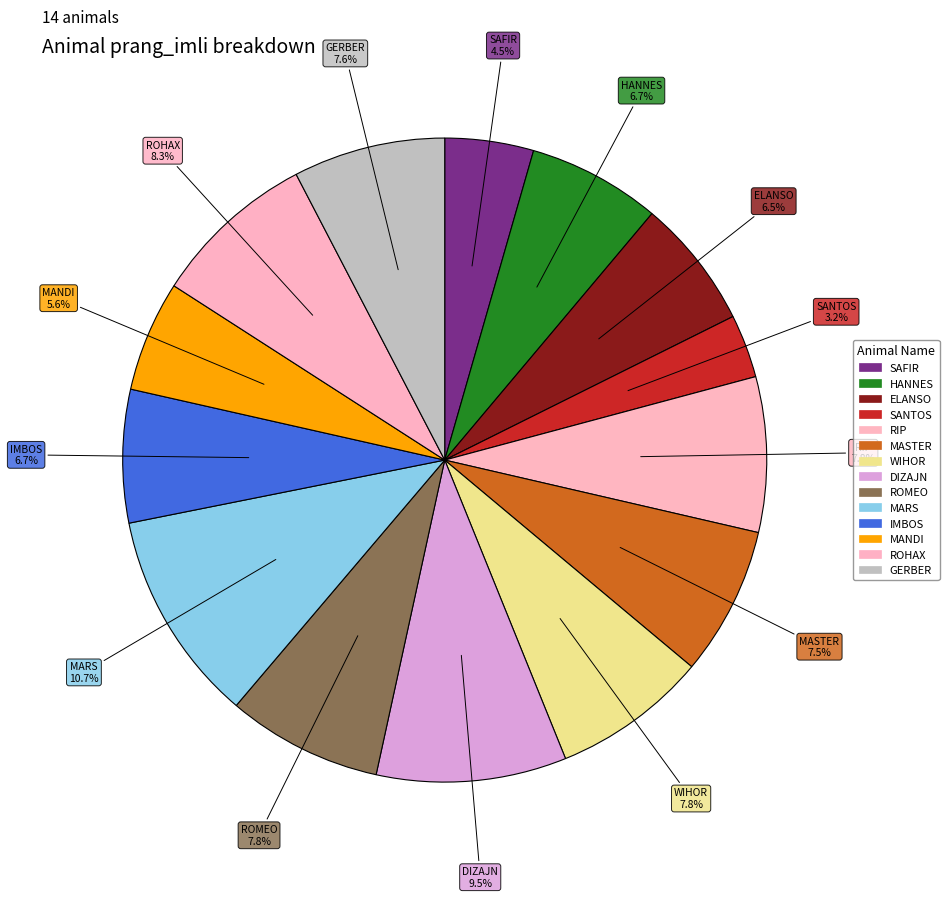

To the nearest percent, what is the combined percentage of MASTER and DIZAJN?

17%